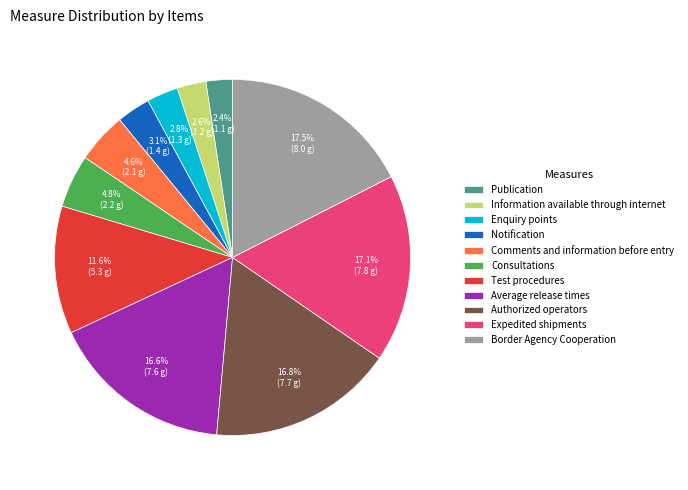

What is the ratio of the value at Information available through internet to the value at Comments and information before entry?

0.6